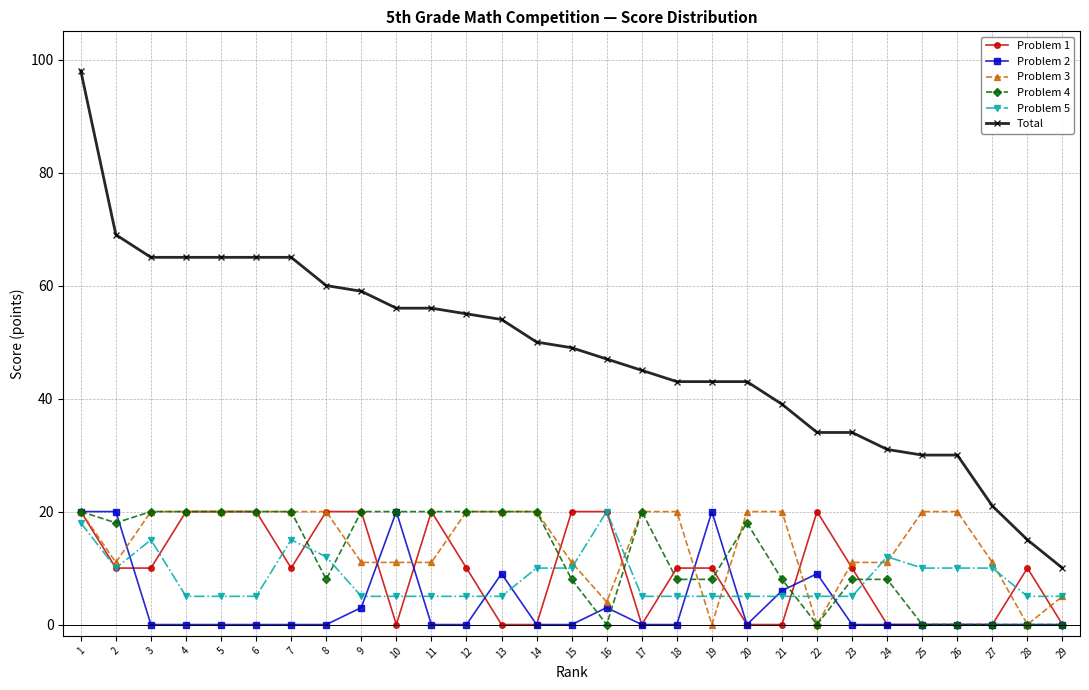

What is the difference between the maximum and minimum values in the Total series?

88